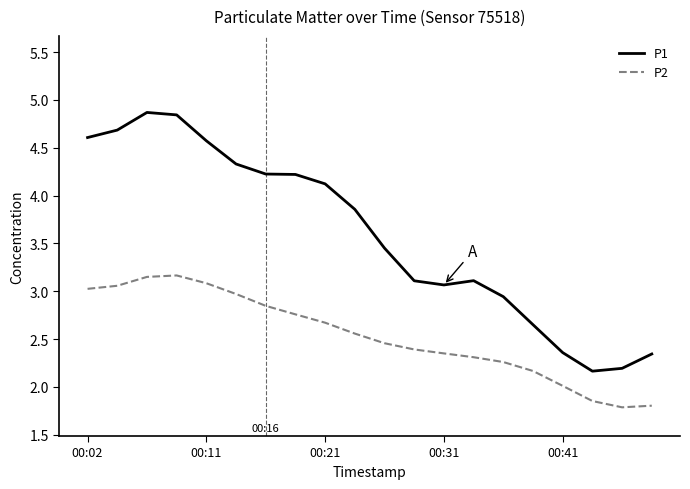

Which series has the largest range (max minus min)?

P1